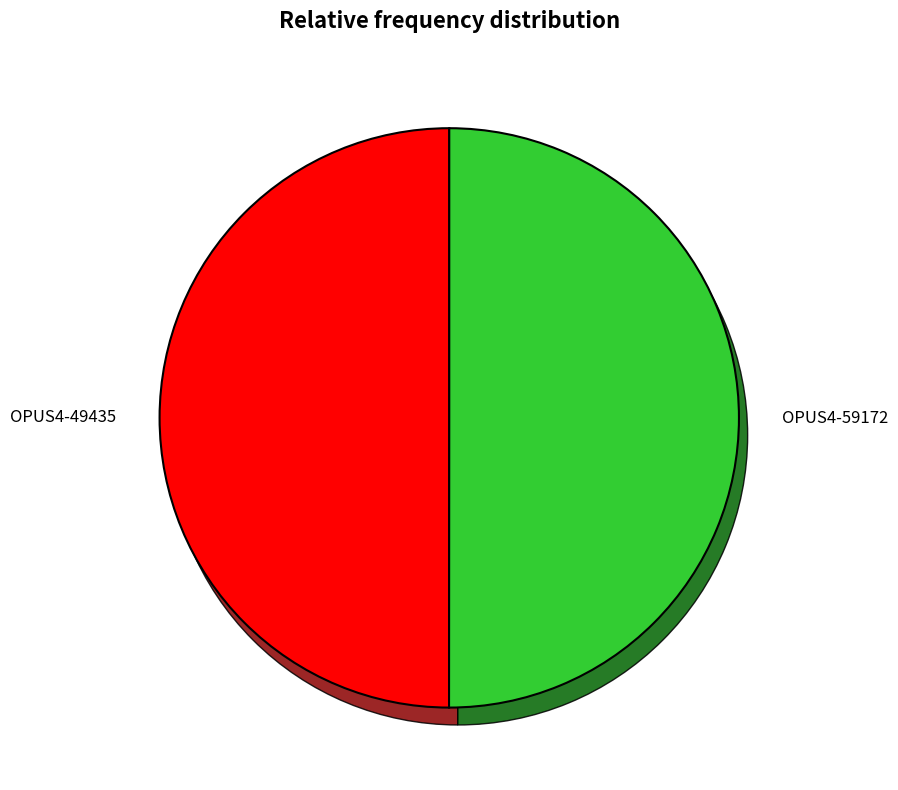

Does any single category account for the majority?

Yes